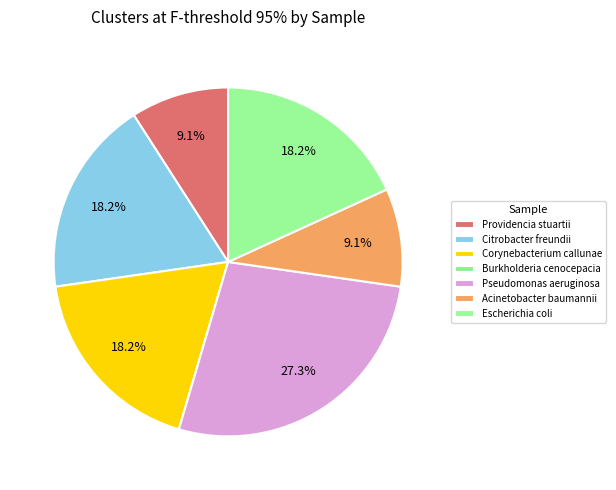

To the nearest percent, what percentage of the pie is Escherichia coli?

18%